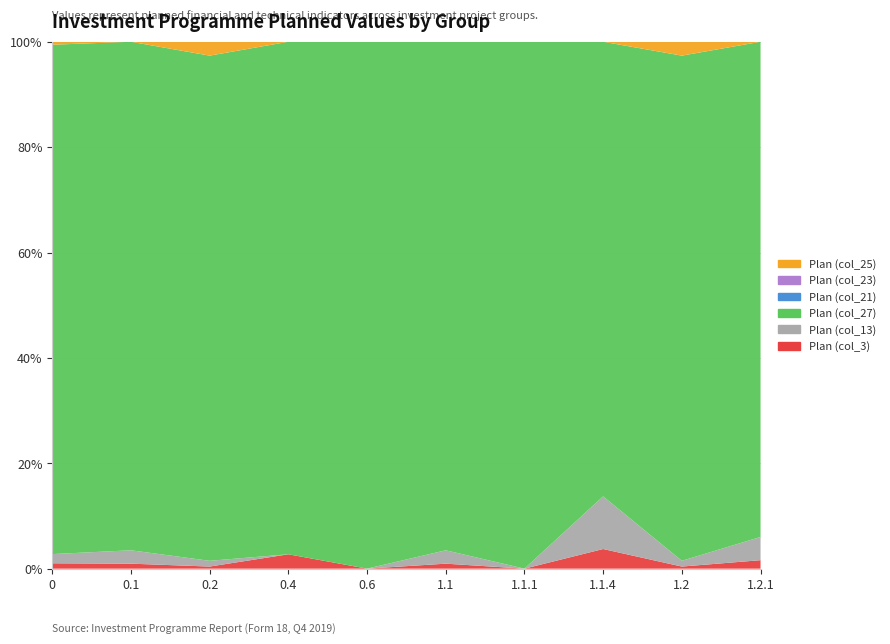

Reading left to right, what are all the values shown in this chart?

Plan (col_3): 2.8	1.5	0.2	1.0	0.0	1.5	0.0	1.5	0.2	0.2
Plan (col_13): 4.7	4.1	0.6	0.0	0.0	4.1	0.0	4.1	0.6	0.6
Plan (col_27): 262.0	155.9	55.3	35.7	15.1	155.9	120.5	35.4	55.3	13.4
Plan (col_21): 0.0	0.0	0.0	0.0	0.0	0.0	0.0	0.0	0.0	0.0
Plan (col_23): 0.0	0.0	0.0	0.0	0.0	0.0	0.0	0.0	0.0	0.0
Plan (col_25): 1.5	0.0	1.5	0.0	0.0	0.0	0.0	0.0	1.5	0.0